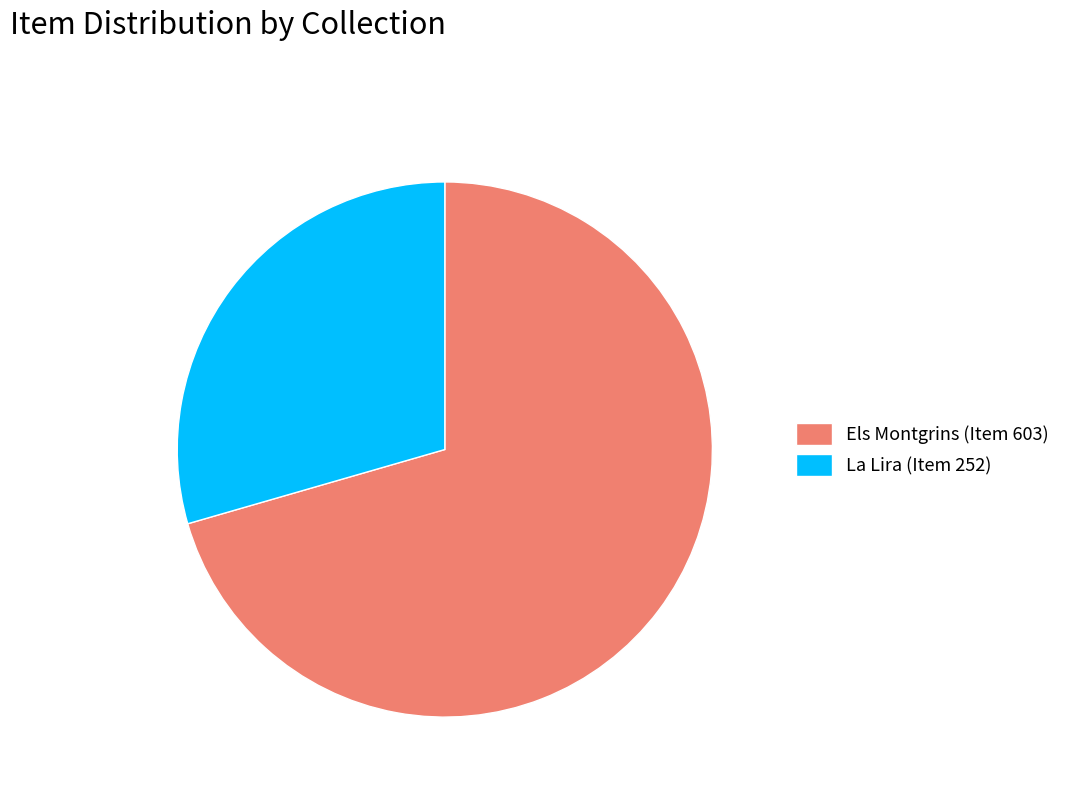

True or false: La Lira (Item 252) accounts for 29% of the total.

True